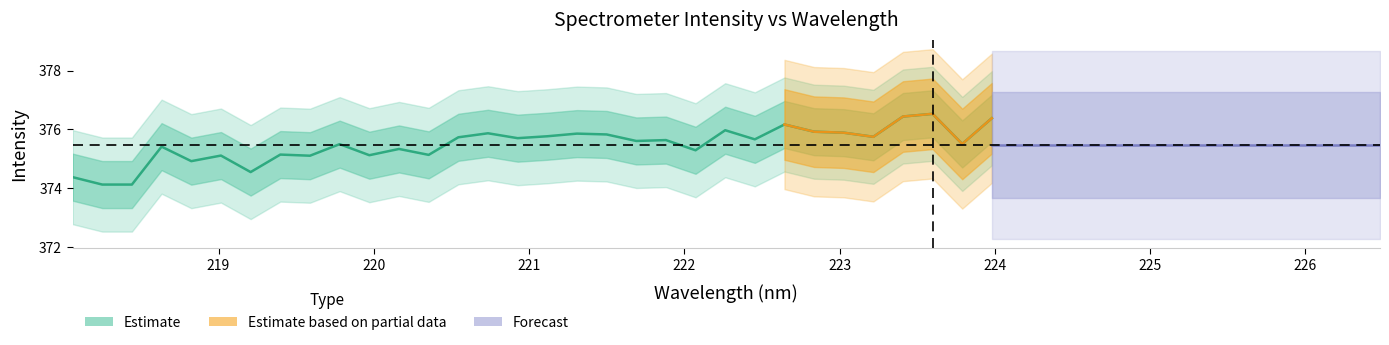

Is it true that the value at 10 is 252.6?

False